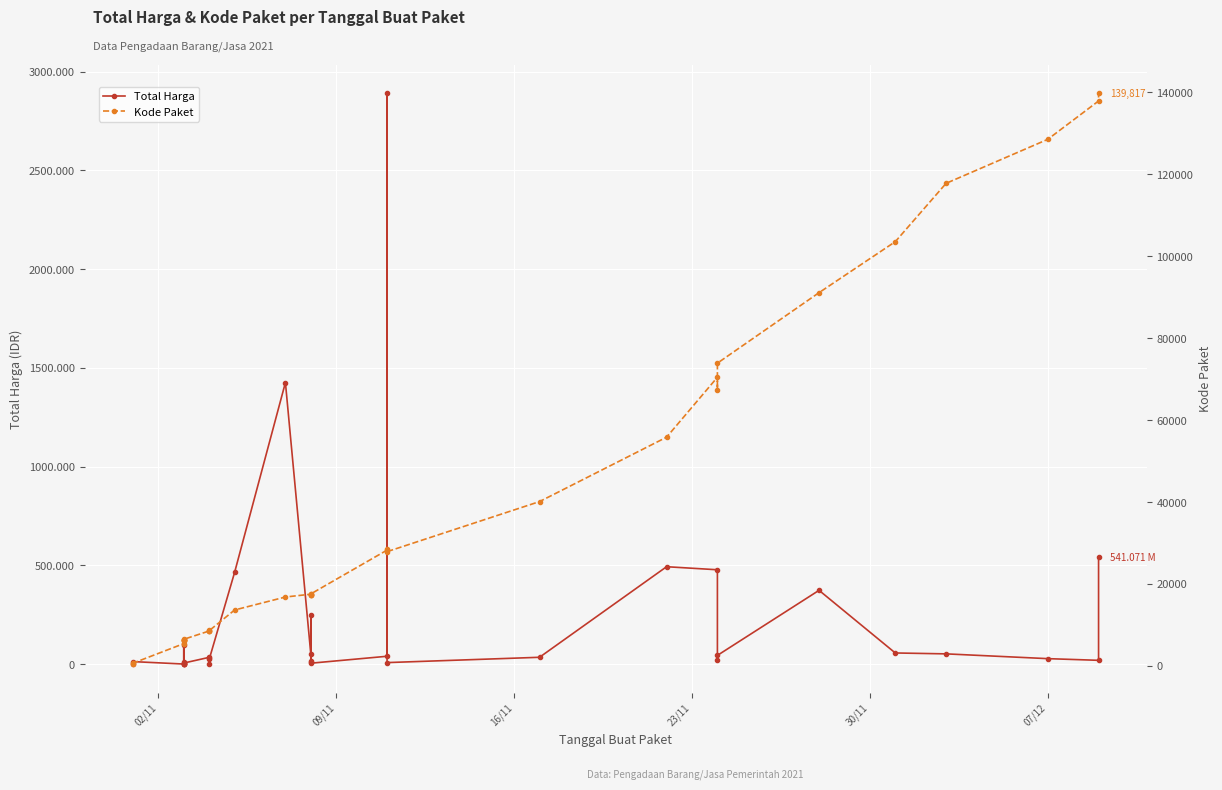

Rank the series at 23/11 from lowest to highest value.

Kode Paket, Total Harga